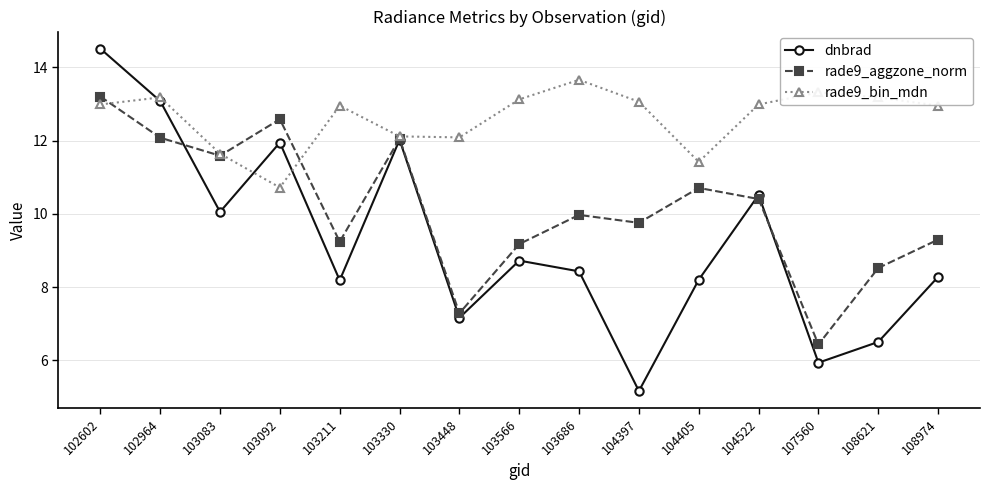

Where does the rade9_bin_mdn series first go above 12?

102602